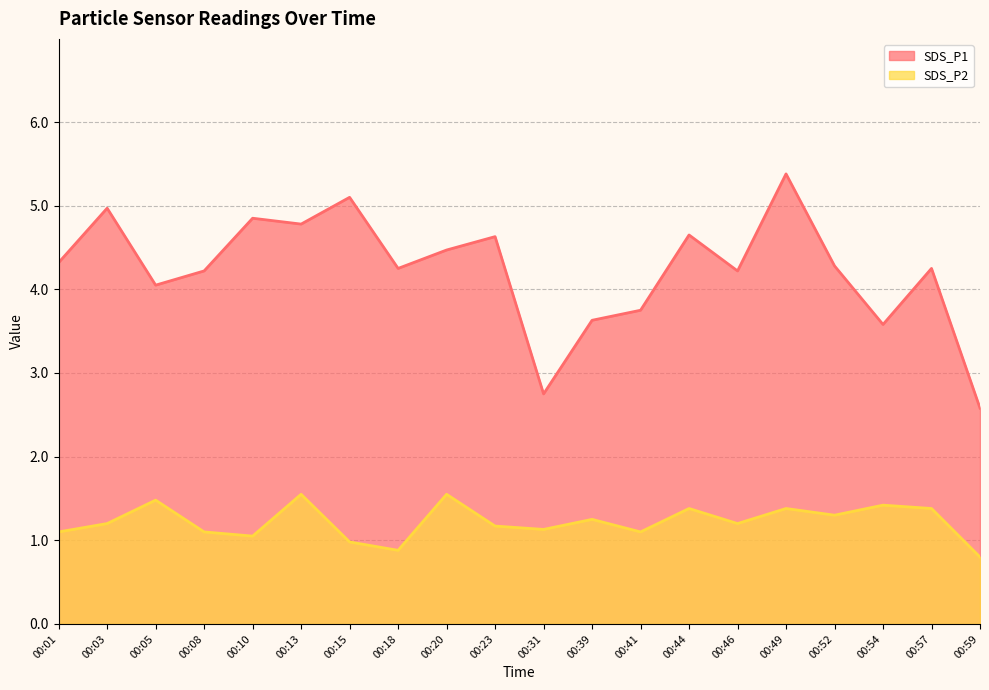

How many categories are shown in the chart?

20